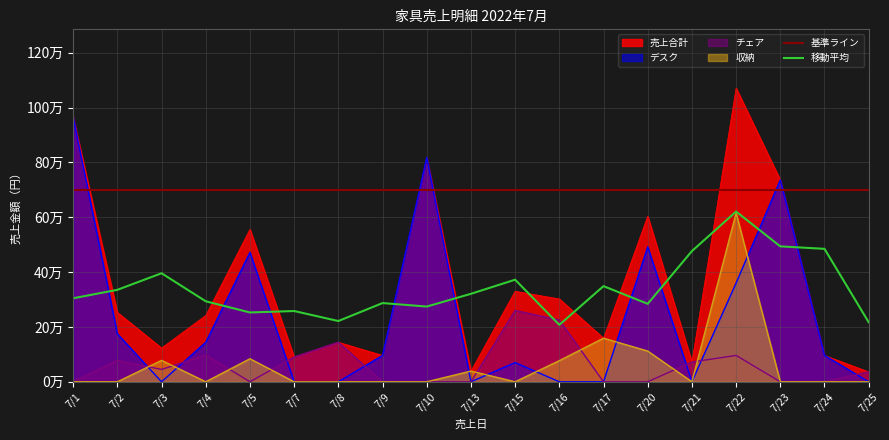

Reading right to left, list all the values displayed in this chart.

デスク: 7/25=0	7/24=96000	7/23=736000	7/22=360000	7/21=0	7/20=492000	7/17=0	7/16=0	7/15=70000	7/13=0	7/10=818000	7/9=96000	7/8=0	7/7=0	7/5=472000	7/4=144000	7/3=0	7/2=175000	7/1=965000
チェア: 7/25=36000	7/24=0	7/23=0	7/22=96000	7/21=72000	7/20=0	7/17=0	7/16=225000	7/15=260000	7/13=0	7/10=0	7/9=0	7/8=144000	7/7=90000	7/5=0	7/4=98000	7/3=45000	7/2=78000	7/1=0
収納: 7/25=0	7/24=0	7/23=0	7/22=615000	7/21=0	7/20=112000	7/17=159000	7/16=77000	7/15=0	7/13=39000	7/10=0	7/9=0	7/8=0	7/7=0	7/5=84000	7/4=0	7/3=78000	7/2=0	7/1=0
売上合計: 7/25=36000	7/24=96000	7/23=736000	7/22=1071000	7/21=72000	7/20=604000	7/17=159000	7/16=302000	7/15=330000	7/13=39000	7/10=818000	7/9=96000	7/8=144000	7/7=90000	7/5=556000	7/4=242000	7/3=123000	7/2=253000	7/1=965000